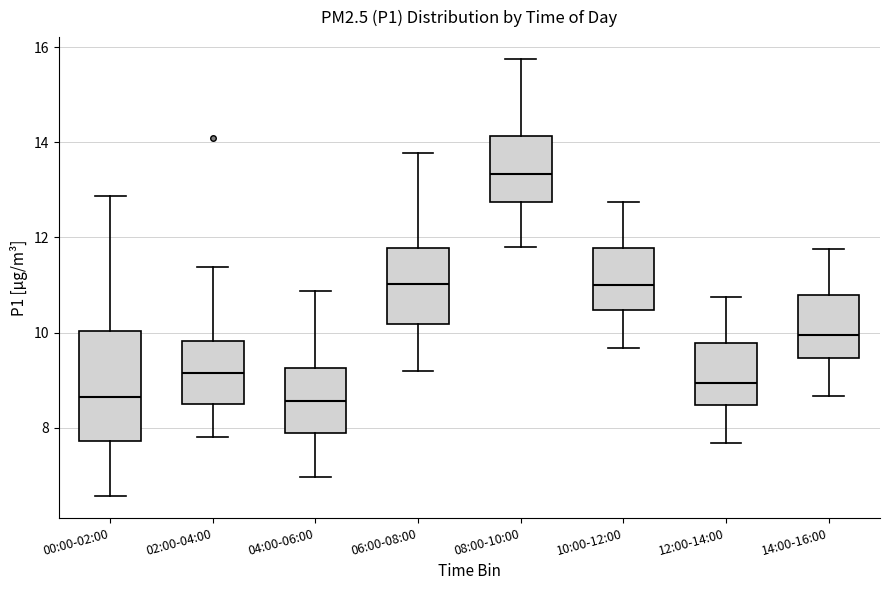

Reading left to right, transcribe this box plot: for each box, give where its median line is, the range the box spans, and where its two whiskers end, as read against the y-axis. The values are not printed on the chart, so give them approximately, as read against the axis.

00:00-02:00: median 8.6, box 7.8 to 10.0, whiskers 6.6 to 12.8
02:00-04:00: median 9.2, box 8.6 to 9.8, whiskers 7.8 to 11.4
04:00-06:00: median 8.6, box 8.0 to 9.2, whiskers 7.0 to 10.8
06:00-08:00: median 11.0, box 10.2 to 11.8, whiskers 9.2 to 13.8
08:00-10:00: median 13.4, box 12.8 to 14.2, whiskers 11.8 to 15.8
10:00-12:00: median 11.0, box 10.4 to 11.8, whiskers 9.6 to 12.8
12:00-14:00: median 9.0, box 8.4 to 9.8, whiskers 7.6 to 10.8
14:00-16:00: median 10.0, box 9.4 to 10.8, whiskers 8.6 to 11.8